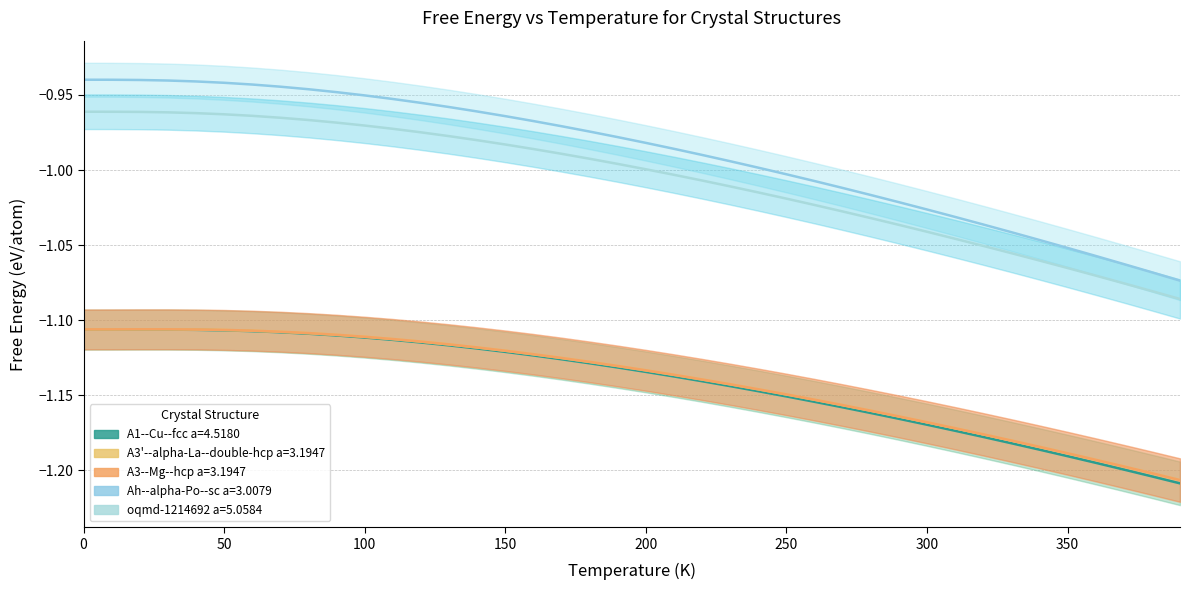

What is the value of the A3--Mg--hcp a=3.1947 point at the 16th from the left?

-1.1